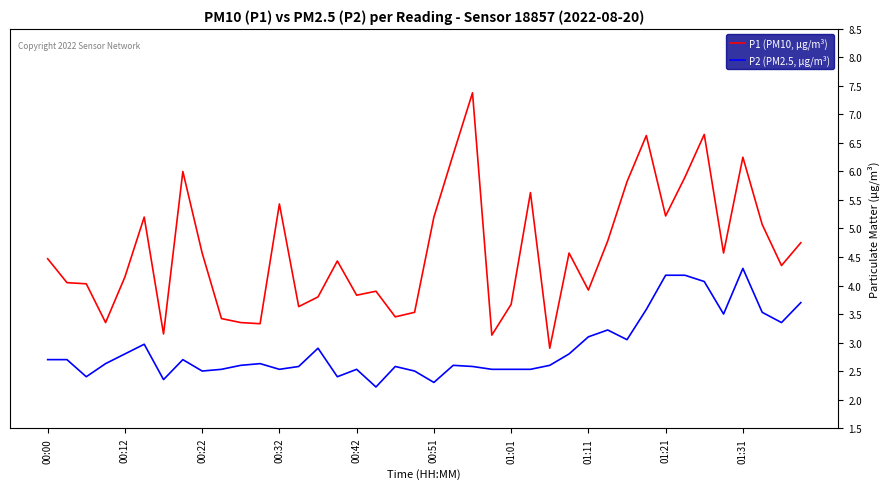

What is the lowest value of the P1 (PM10, µg/m³) series?

2.9